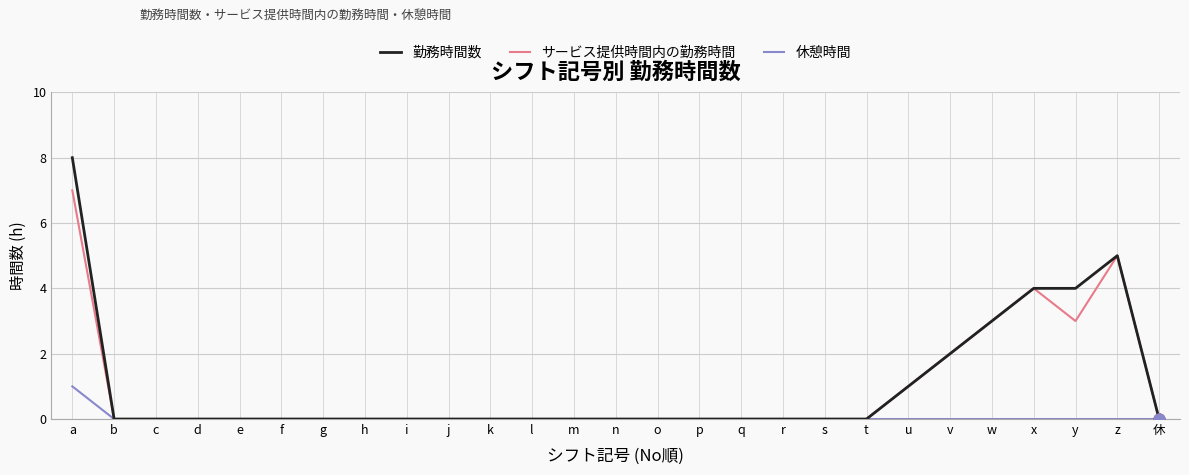

Which series changed the most between a and u?

勤務時間数